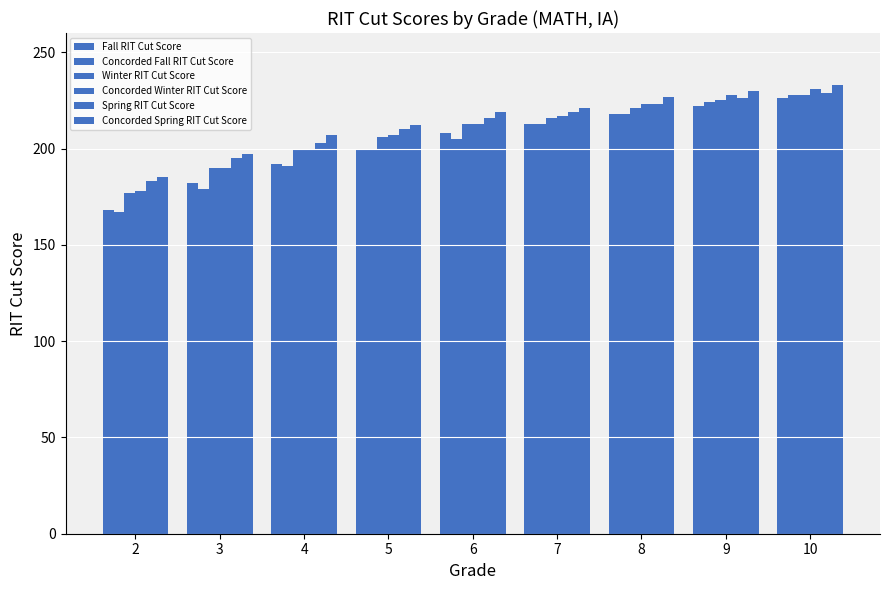

Reading left to right, list all the values displayed in this chart.

Fall RIT Cut Score: 2=168	3=182	4=192	5=200	6=208	7=213	8=218	9=222	10=226
Concorded Fall RIT Cut Score: 2=167	3=179	4=191	5=199	6=205	7=213	8=218	9=224	10=228
Winter RIT Cut Score: 2=177	3=190	4=199	5=206	6=213	7=216	8=221	9=225	10=228
Concorded Winter RIT Cut Score: 2=178	3=190	4=200	5=207	6=213	7=217	8=223	9=228	10=231
Spring RIT Cut Score: 2=183	3=195	4=203	5=210	6=216	7=219	8=223	9=226	10=229
Concorded Spring RIT Cut Score: 2=185	3=197	4=207	5=212	6=219	7=221	8=227	9=230	10=233